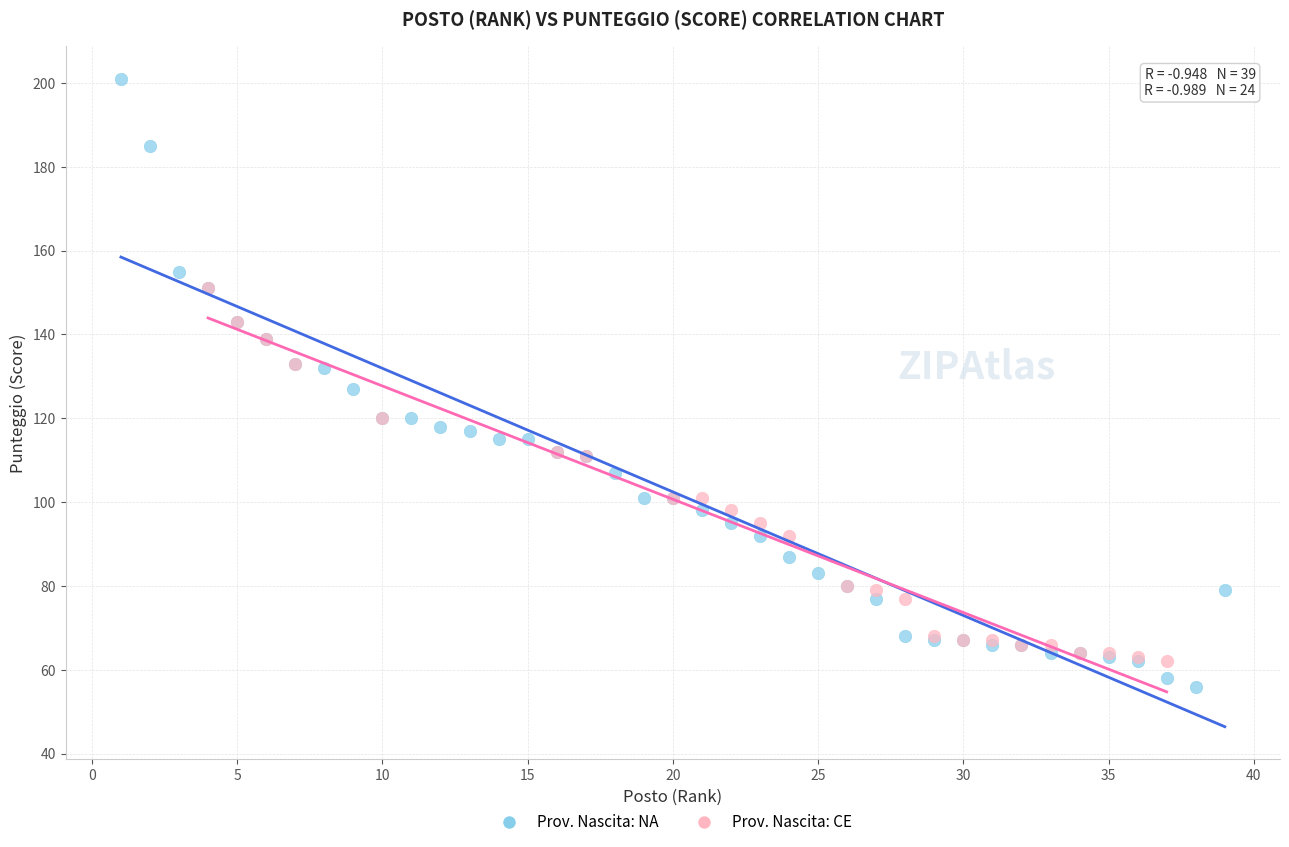

Which series contains the lowest Y value?

Prov. Nascita: NA